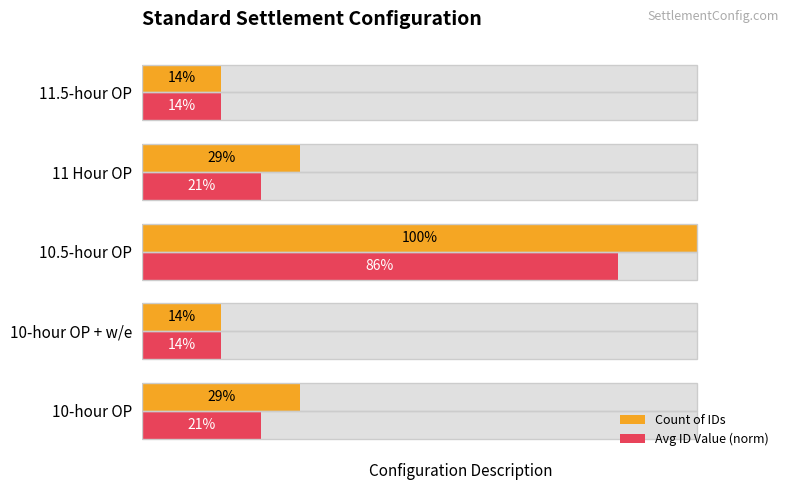

How many bars are there in total?

10